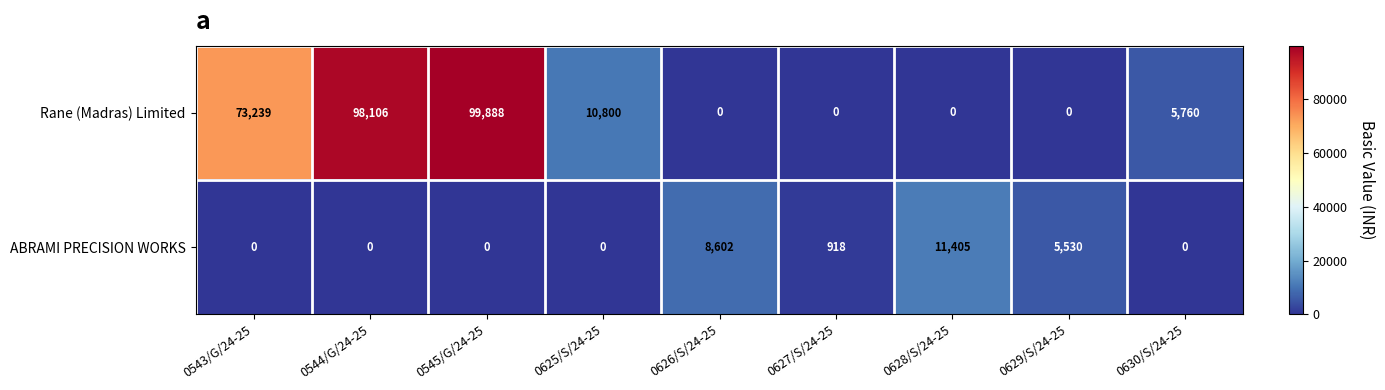

Reading left to right, extract all data points from this chart.

Rane (Madras) Limited: 0543/G/24-25=73239	0544/G/24-25=98106	0545/G/24-25=99888	0625/S/24-25=10800	0626/S/24-25=0	0627/S/24-25=0	0628/S/24-25=0	0629/S/24-25=0	0630/S/24-25=5760
ABRAMI PRECISION WORKS: 0543/G/24-25=0	0544/G/24-25=0	0545/G/24-25=0	0625/S/24-25=0	0626/S/24-25=8602	0627/S/24-25=918	0628/S/24-25=11405	0629/S/24-25=5530	0630/S/24-25=0